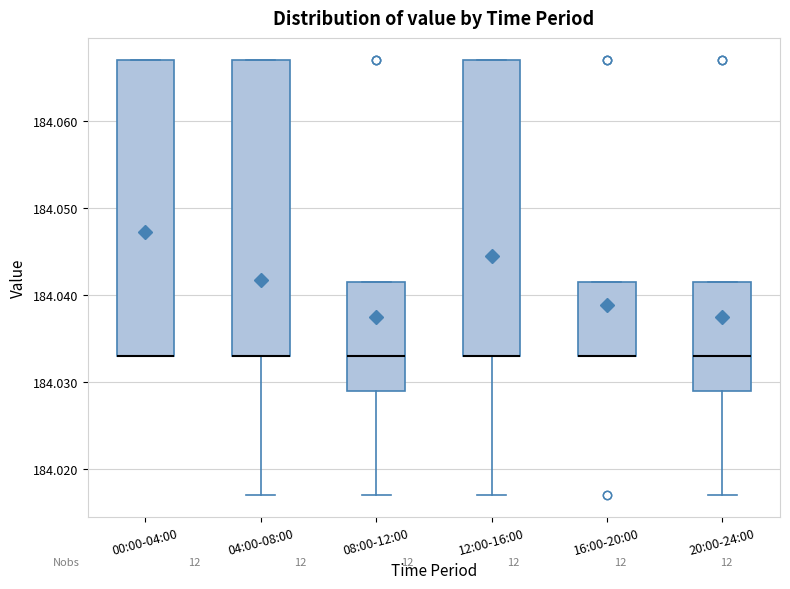

Reading left to right, transcribe this box plot: for each box, give where its median line is, the range the box spans, and where its two whiskers end, as read against the y-axis. The values are not printed on the chart, so give them approximately, as read against the axis.

00:00-04:00: median 184.033 (drawn on the box's lower edge), box 184.033 to 184.067, whiskers 184.033 to 184.067
04:00-08:00: median 184.033 (drawn on the box's lower edge), box 184.033 to 184.067, whiskers 184.017 to 184.067
08:00-12:00: median 184.033, box 184.029 to 184.042, whiskers 184.017 to 184.042
12:00-16:00: median 184.033 (drawn on the box's lower edge), box 184.033 to 184.067, whiskers 184.017 to 184.067
16:00-20:00: median 184.033 (drawn on the box's lower edge), box 184.033 to 184.042, whiskers 184.033 to 184.042
20:00-24:00: median 184.033, box 184.029 to 184.042, whiskers 184.017 to 184.042